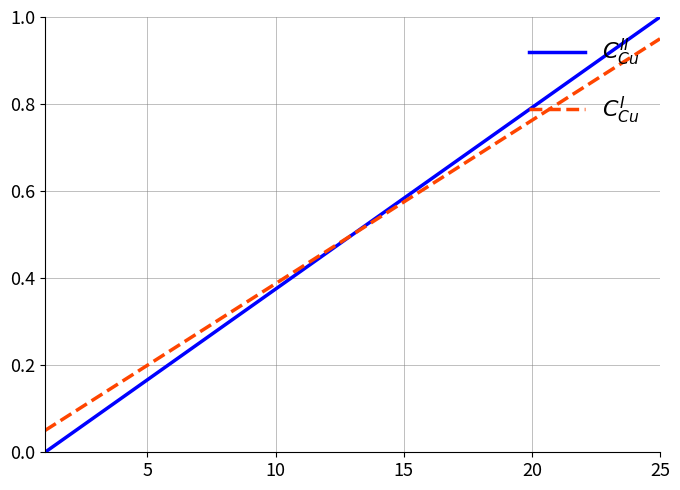

Which series has the widest spread of values?

$C^{II}_{Cu}$